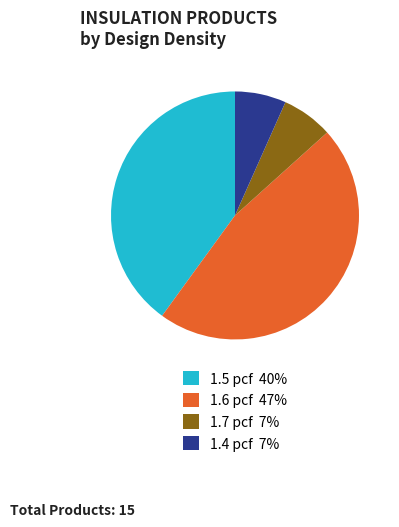

Does 1.7 pcf 7% represent more than half of the total?

No